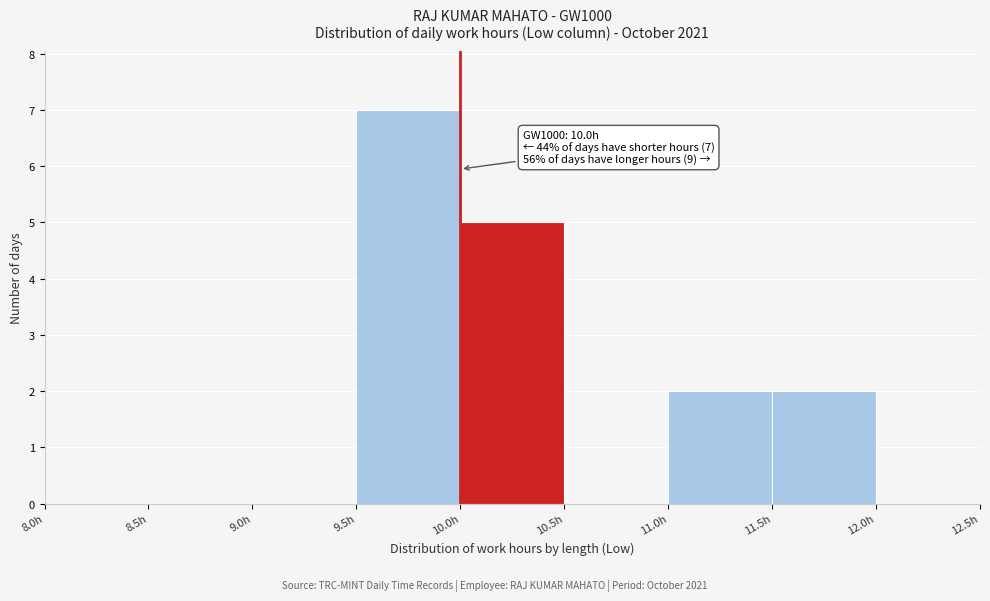

Which range on the x-axis has the tallest bar?

9.5 to 10.0